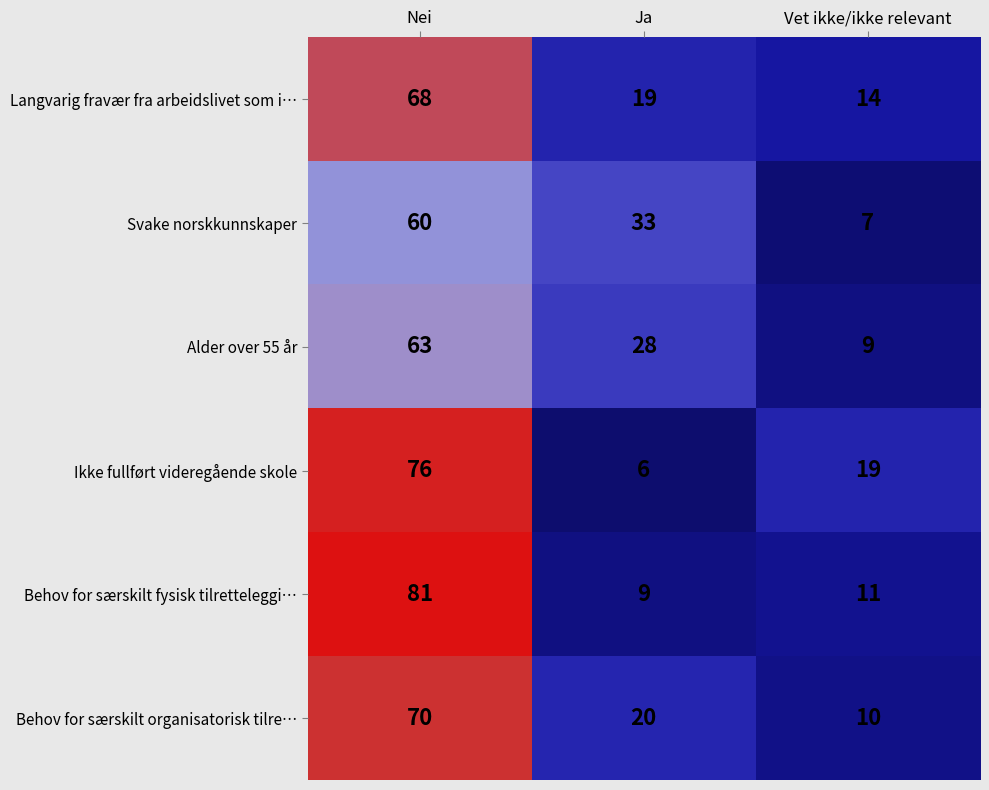

Rank the series by their maximum value, from highest to lowest.

Behov for særskilt fysisk tilretteleggi…, Ikke fullført videregående skole, Behov for særskilt organisatorisk tilre…, Langvarig fravær fra arbeidslivet som i…, Alder over 55 år, Svake norskkunnskaper